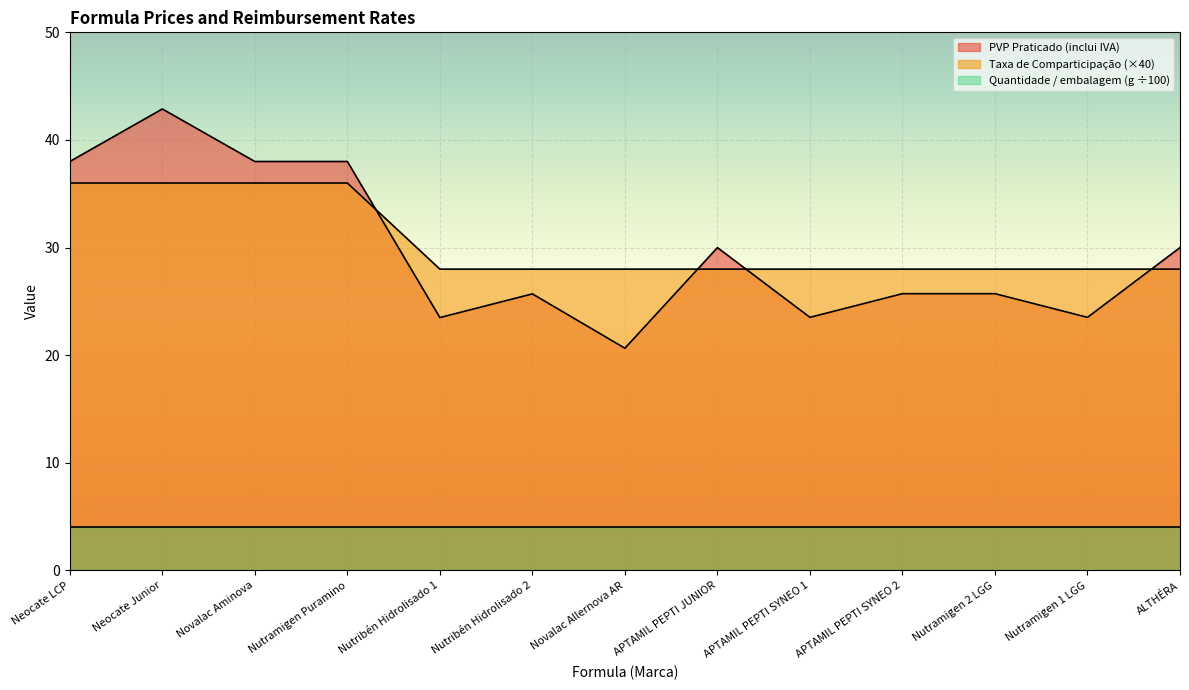

The Quantidade / embalagem (g ÷100) series shows 6.8 at Nutribén Hidrolisado 1. True or false?

False